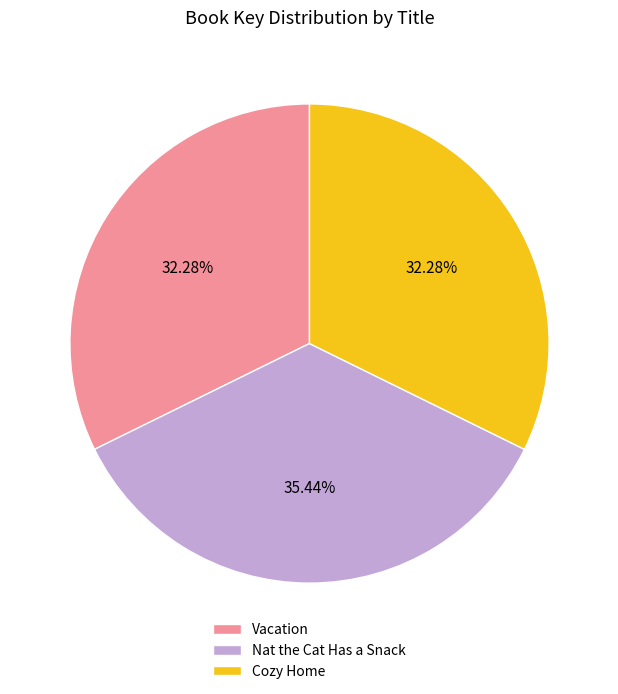

What is the largest slice in the pie chart?

Nat the Cat Has a Snack